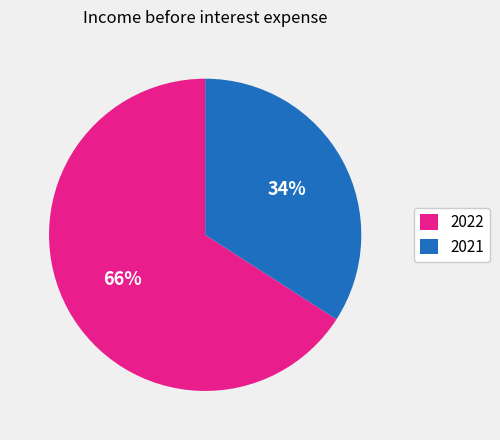

To the nearest percent, what is the average slice percentage?

50%